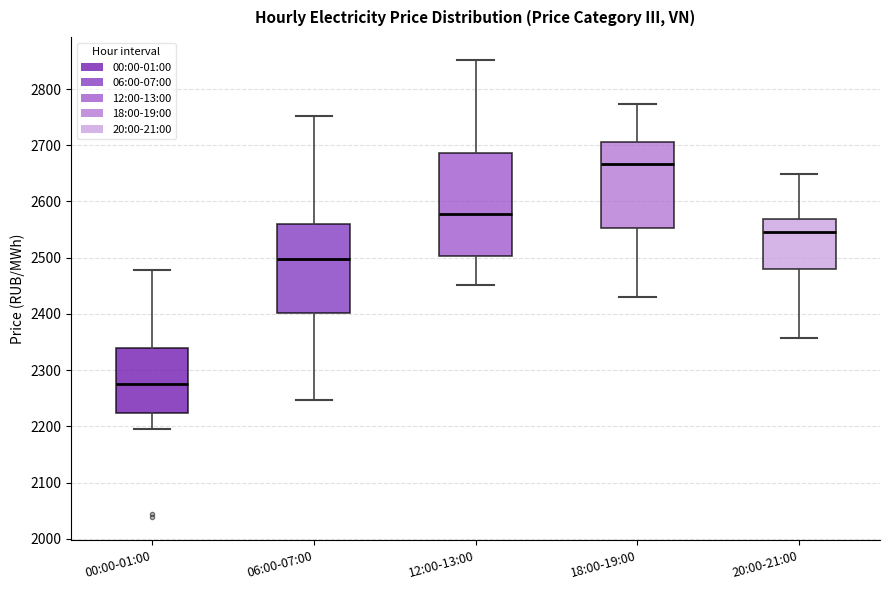

Which box has the lowest median line?

00:00-01:00